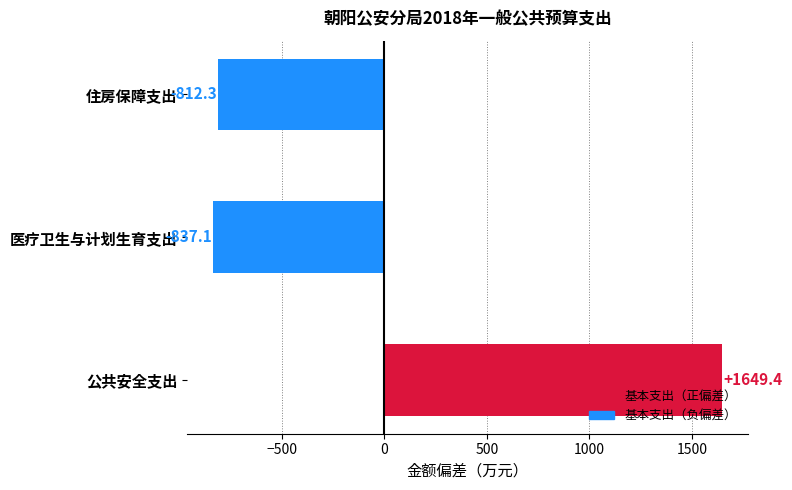

Reading top to bottom, list all the values displayed in this chart.

住房保障支出=-812.3	医疗卫生与计划生育支出=-837.1	公共安全支出=1649.4